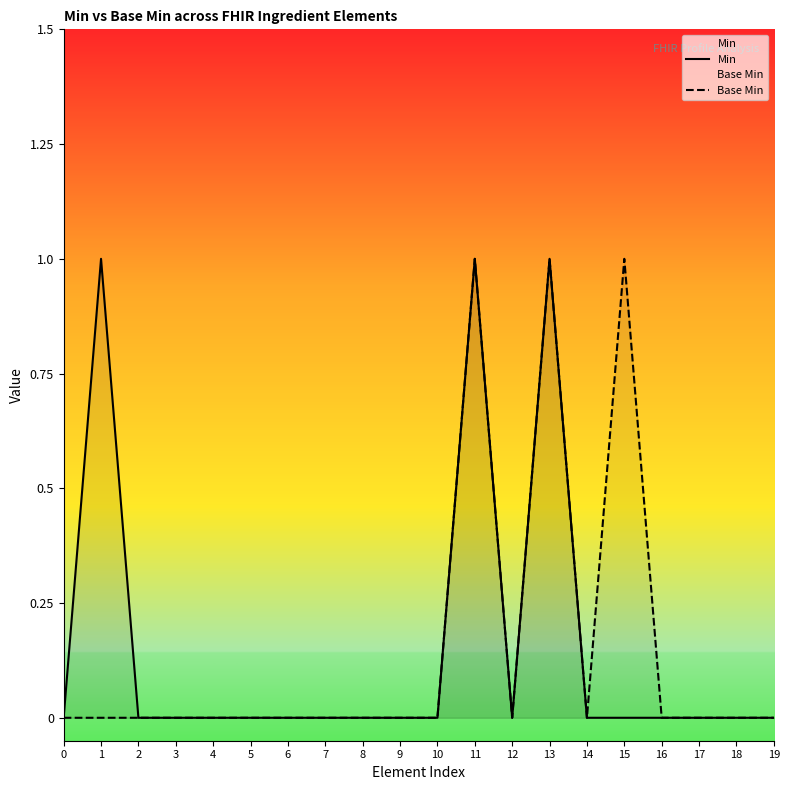

What are all the series names shown in the legend?

Min, Base Min